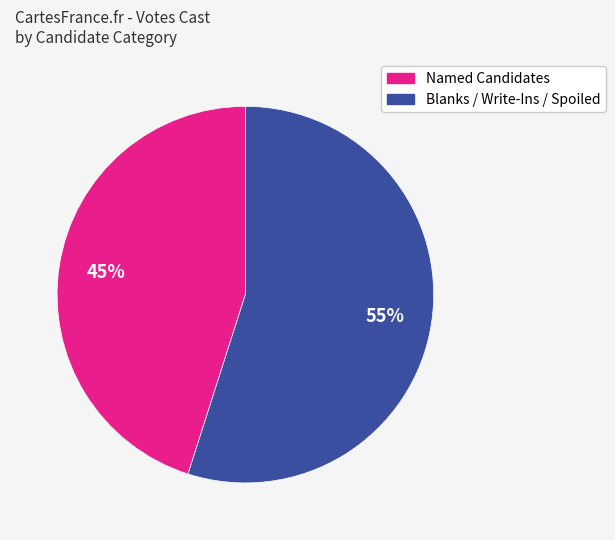

How many segments does this pie chart have?

2